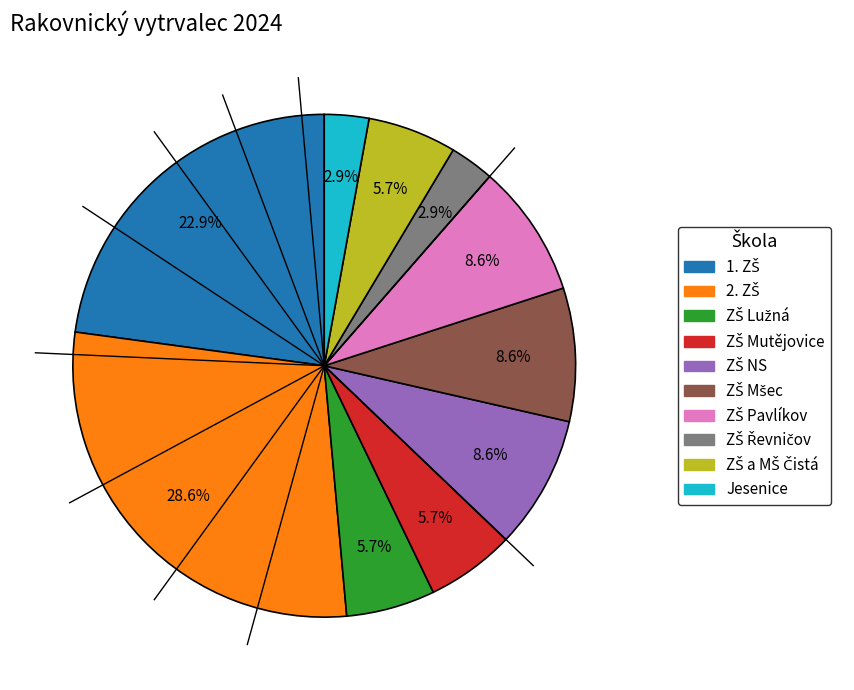

Is there a majority slice in this chart?

No